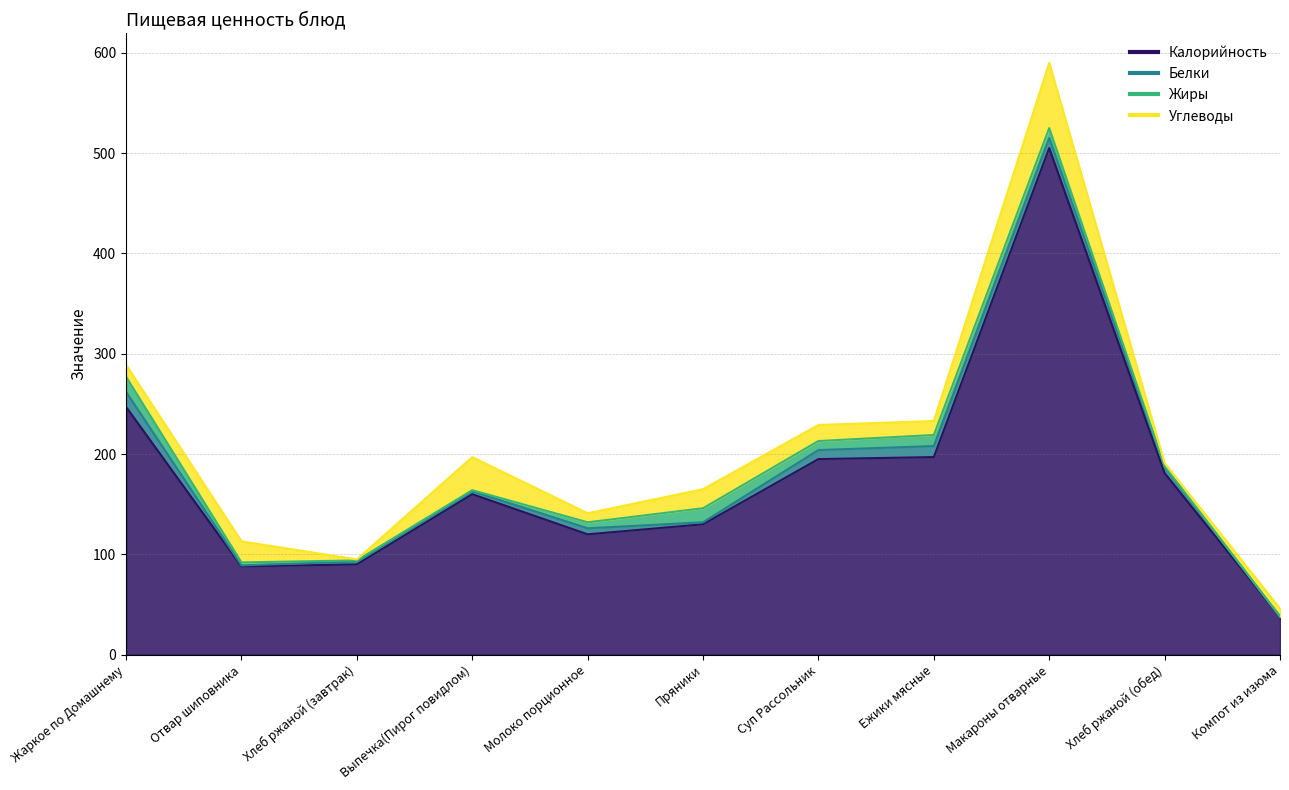

What position from the right is Жаркое по Домашнему?

11